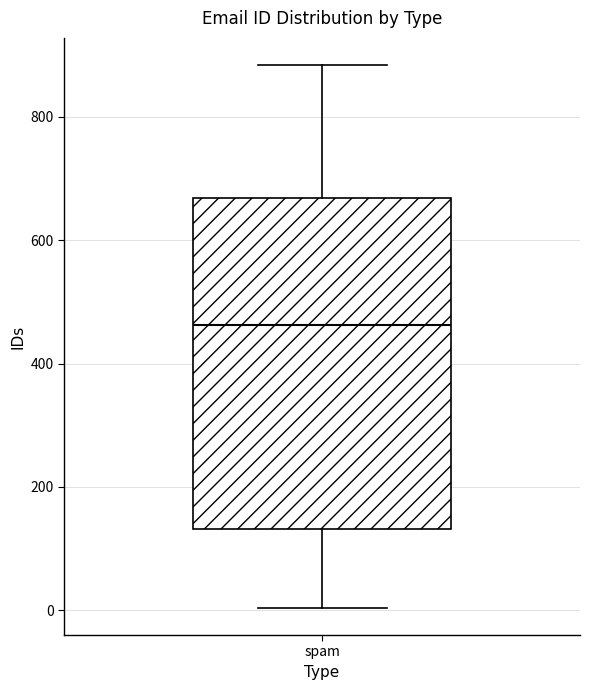

Read this box plot against the y-axis: the position of the median line, the range covered by the box, and the ends of both whiskers. The values are not printed on the chart, so give them approximately, as read against the axis.

median 460, box 140 to 660, whiskers 0 to 880